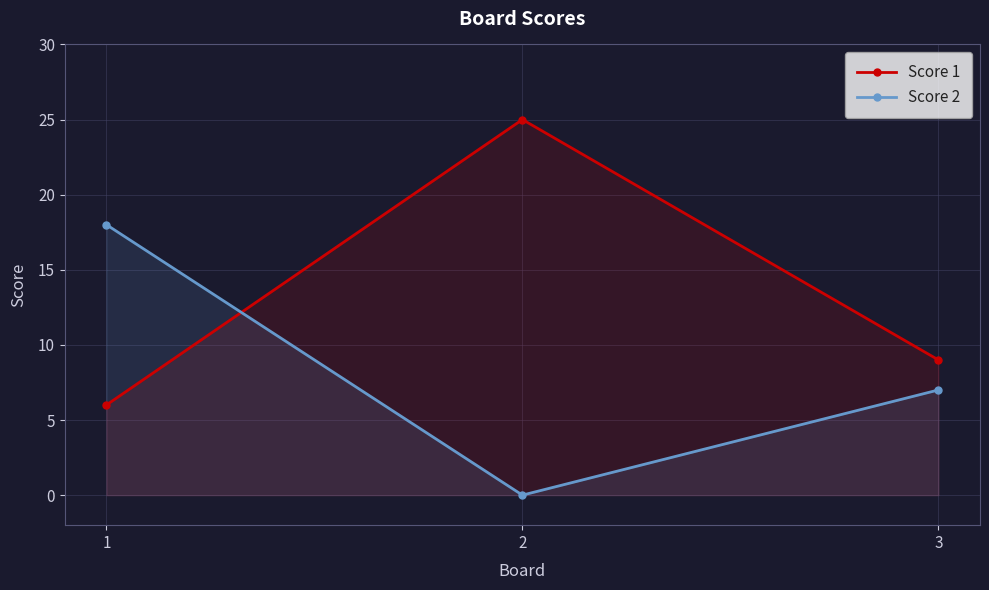

Reading left to right, what are all the values shown in this chart?

Score 1: 6	25	9
Score 2: 18	0	7